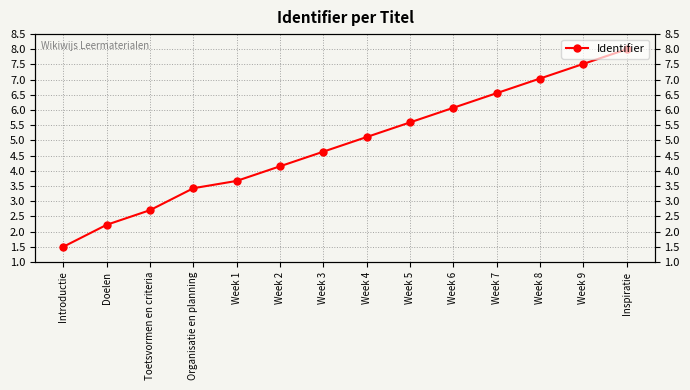

Approximately how many times larger is the value at Week 1 compared to Week 9?

0.5